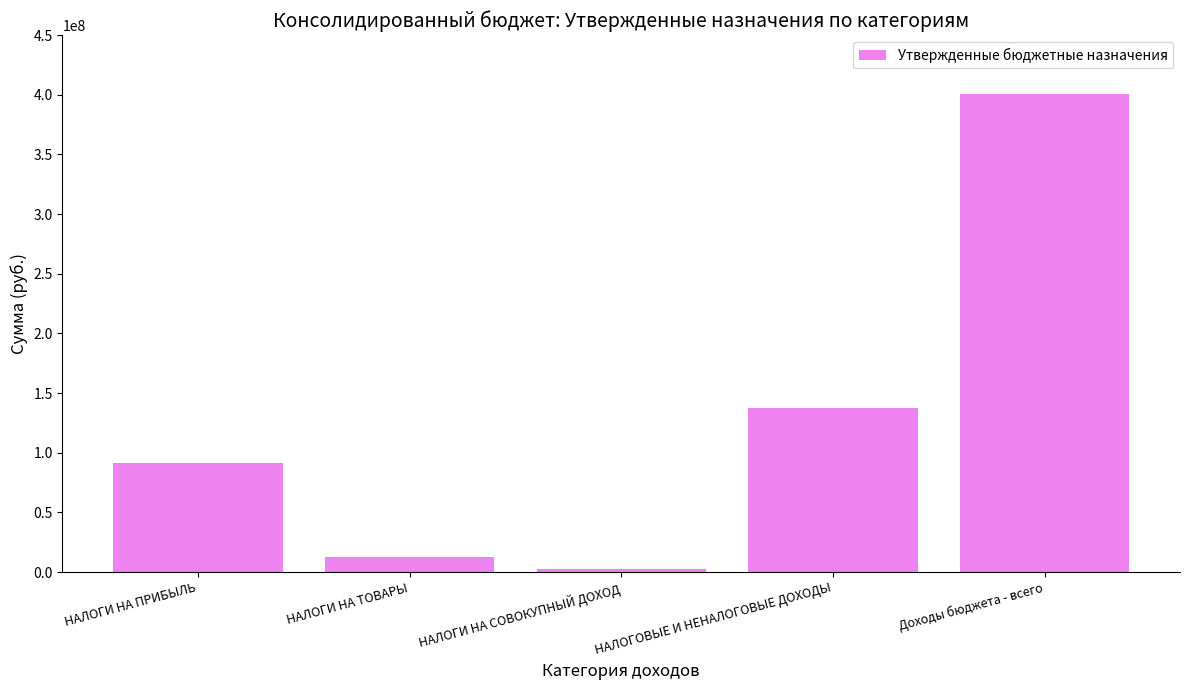

Read the value at НАЛОГИ НА ПРИБЫЛЬ.

90998200.0